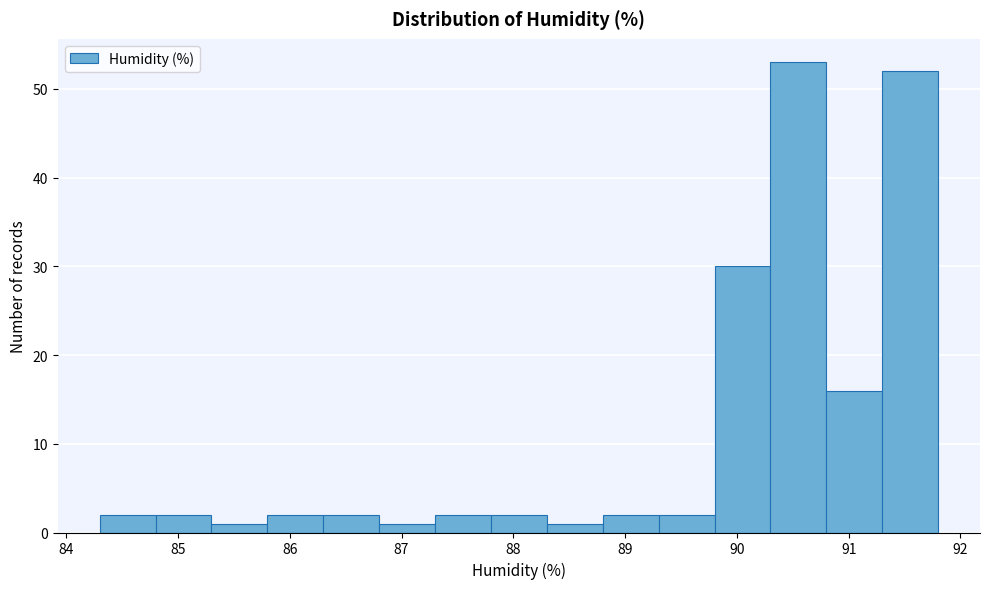

Reading left to right, transcribe this chart: for each bar, give the range it covers on the x-axis and its height. The values are not printed on the chart, so give them approximately, as read against the axis.

84.3 to 84.8: 2
84.8 to 85.3: 2
85.3 to 85.8: 1
85.8 to 86.3: 2
86.3 to 86.8: 2
86.8 to 87.3: 1
87.3 to 87.8: 2
87.8 to 88.3: 2
88.3 to 88.8: 1
88.8 to 89.3: 2
89.3 to 89.8: 2
89.8 to 90.3: 30
90.3 to 90.8: 53
90.8 to 91.3: 16
91.3 to 91.8: 52